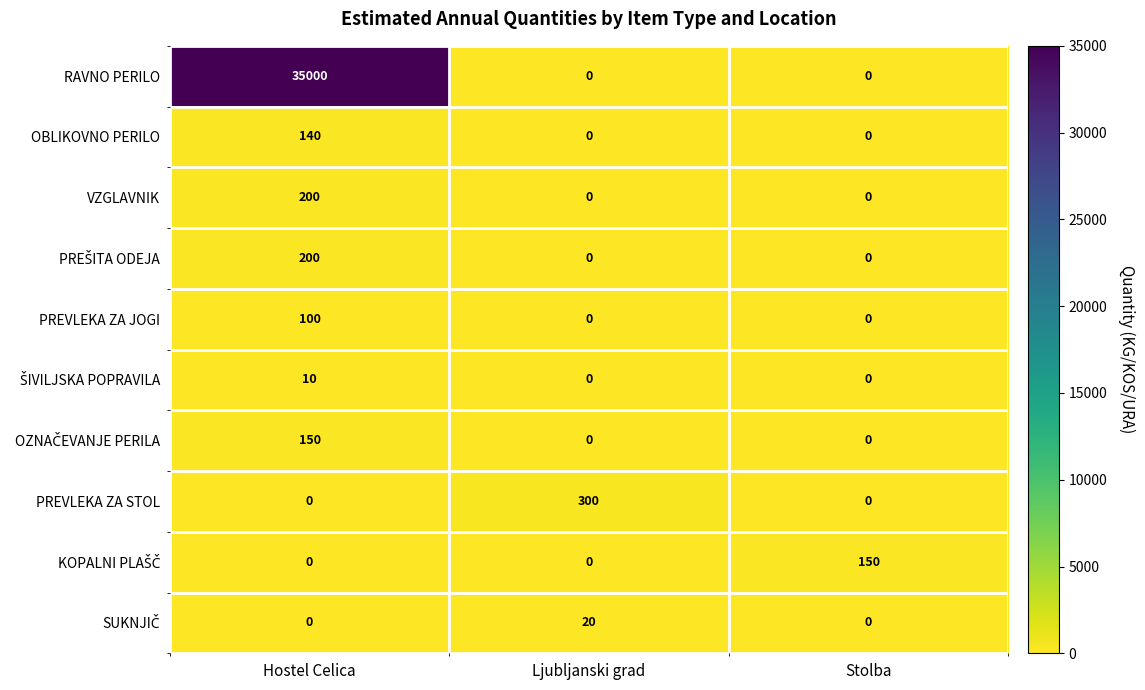

What is the total value across all series at Stolba?

150